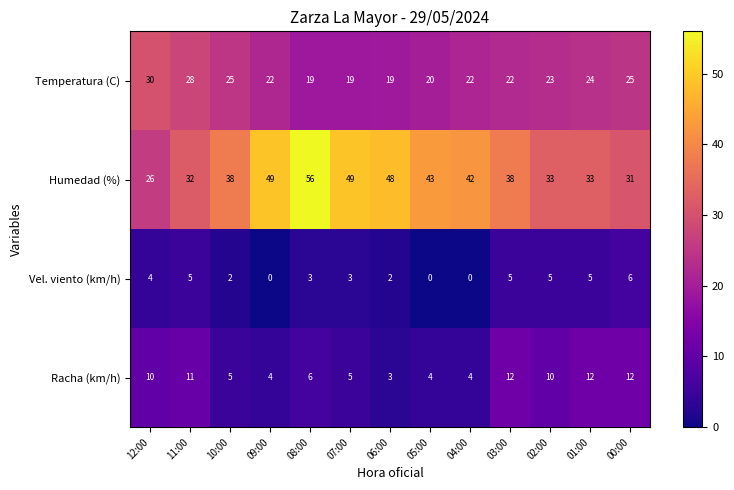

True or false: Racha (km/h) has a value of 3 at 00:00.

False